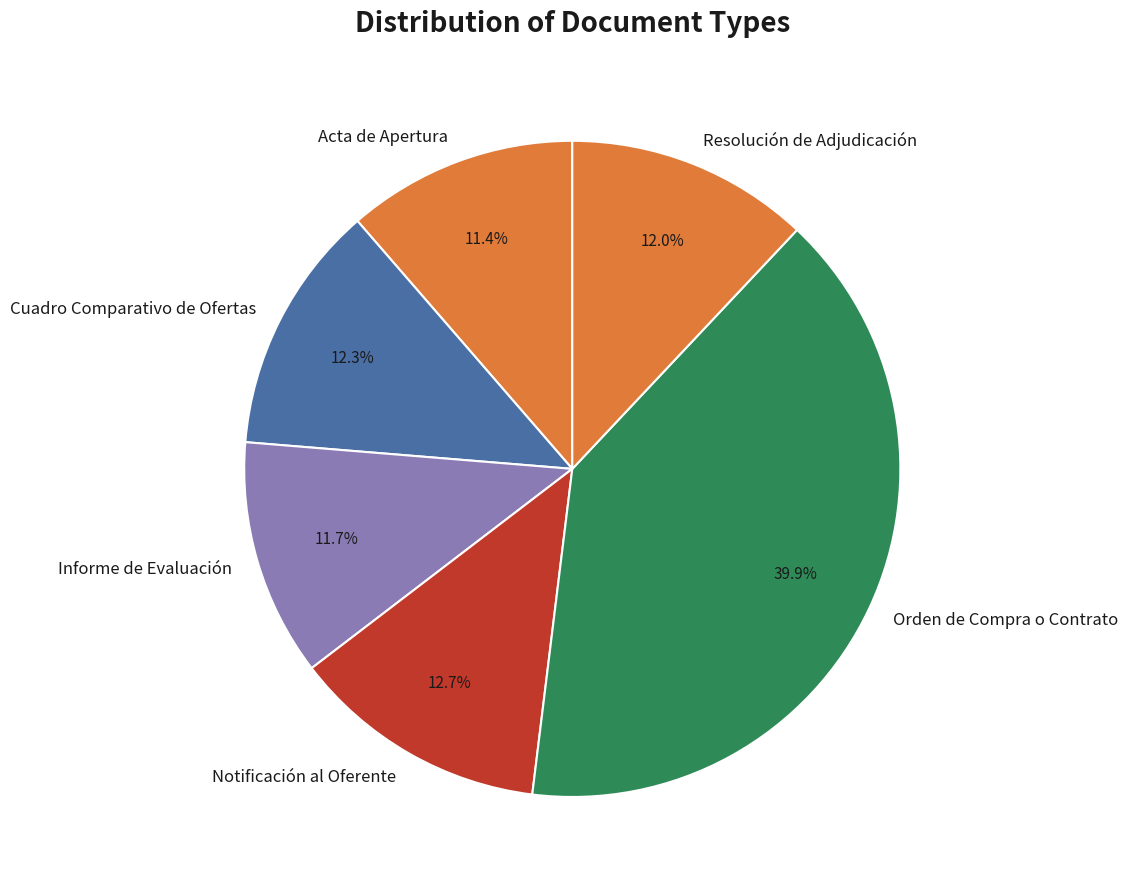

To the nearest percent, what percentage of the pie is Cuadro Comparativo de Ofertas?

12%